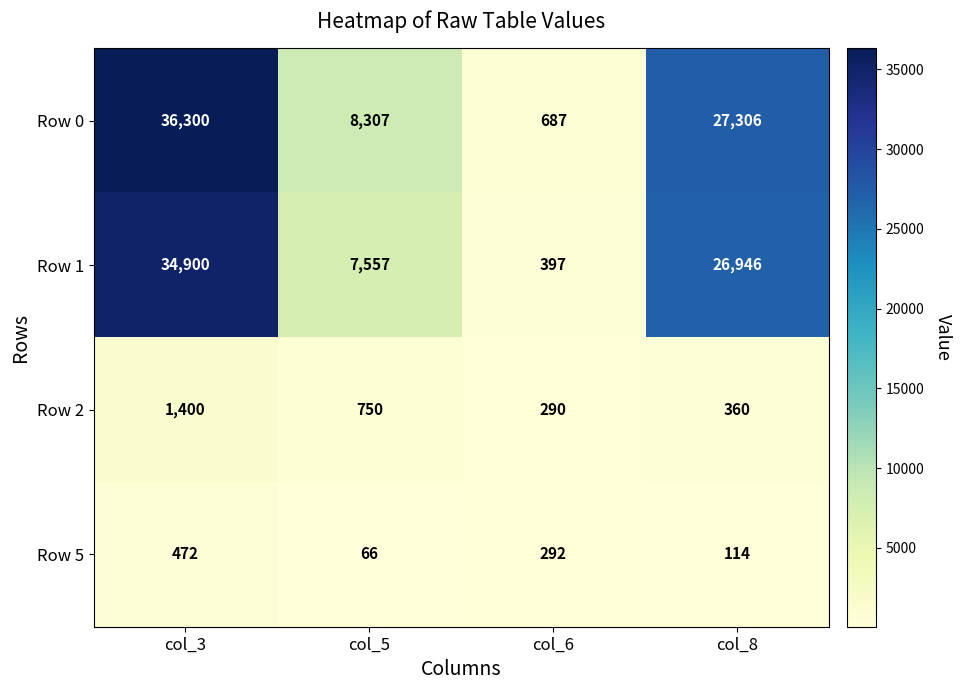

Which series has the largest total across all categories?

Row 0